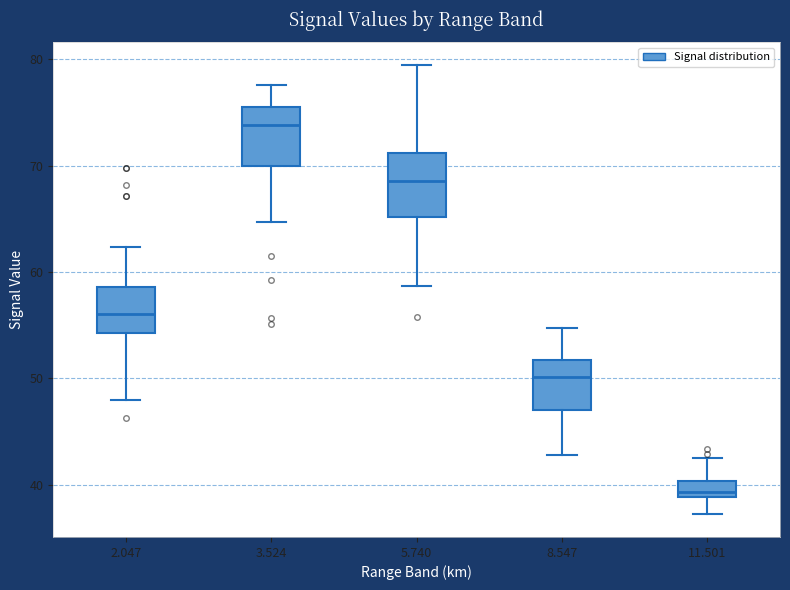

Reading left to right, transcribe this box plot: for each box, give where its median line is, the range the box spans, and where its two whiskers end, as read against the y-axis. The values are not printed on the chart, so give them approximately, as read against the axis.

2.047: median 56, box 54 to 59, whiskers 48 to 62
3.524: median 74, box 70 to 76, whiskers 65 to 78
5.740: median 69, box 65 to 71, whiskers 59 to 80
8.547: median 50, box 47 to 52, whiskers 43 to 55
11.501: median 39 (just above the box's lower edge), box 39 to 40, whiskers 37 to 43